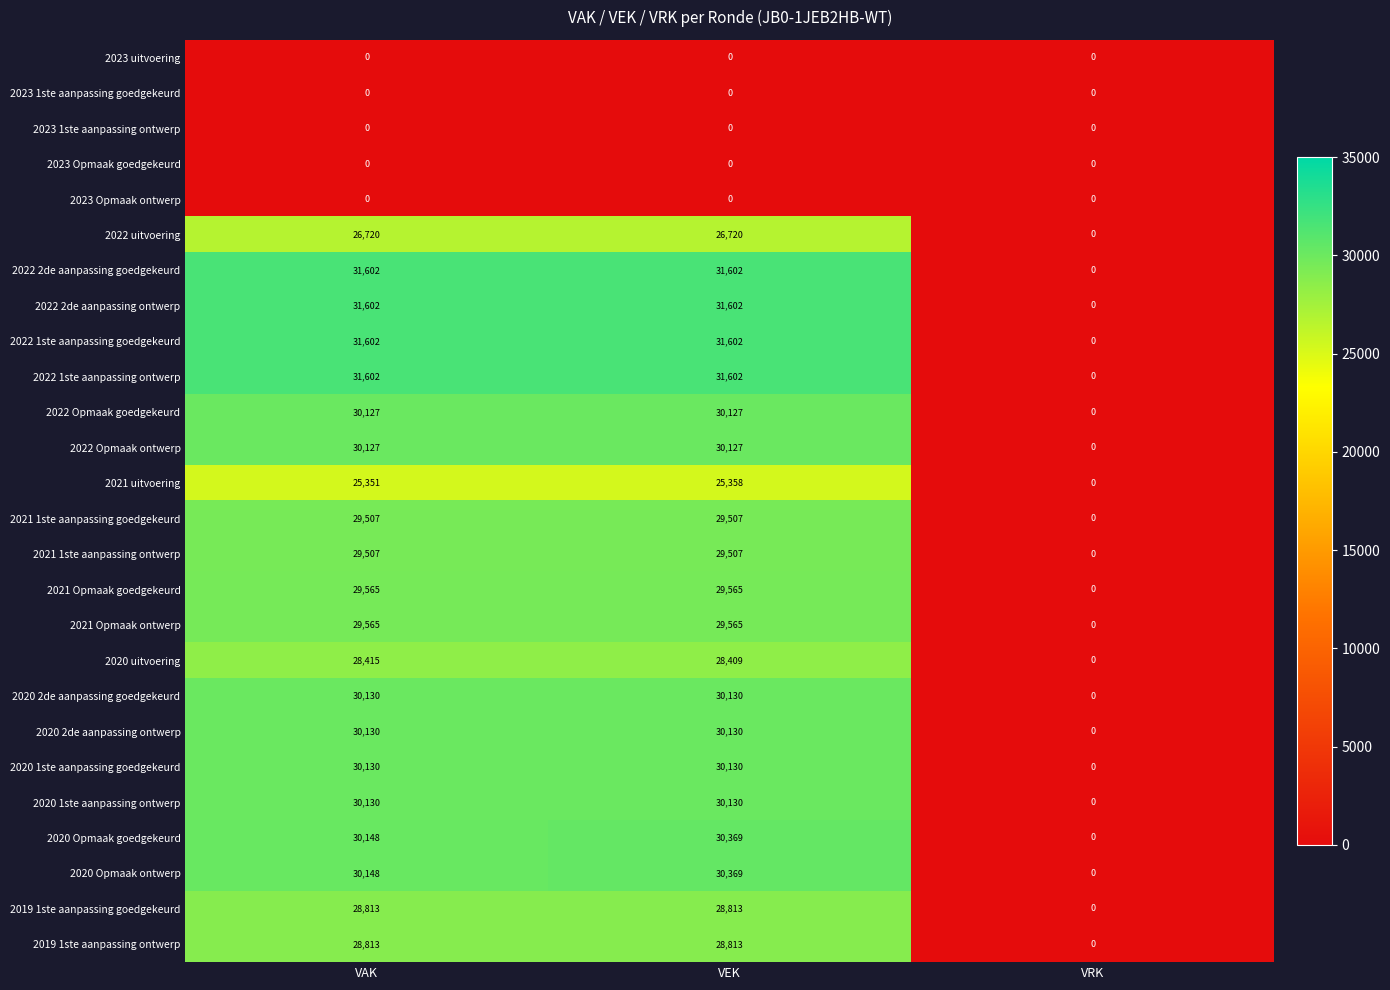

The value of 2022 Opmaak goedgekeurd at VAK is 30127. True or false?

True